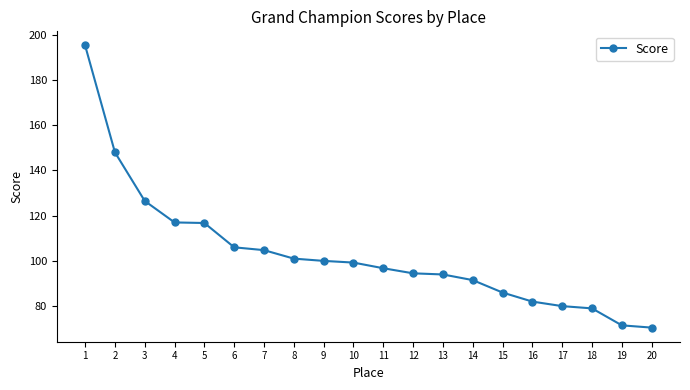

What is the sum of the values at 6 and 7?

210.8